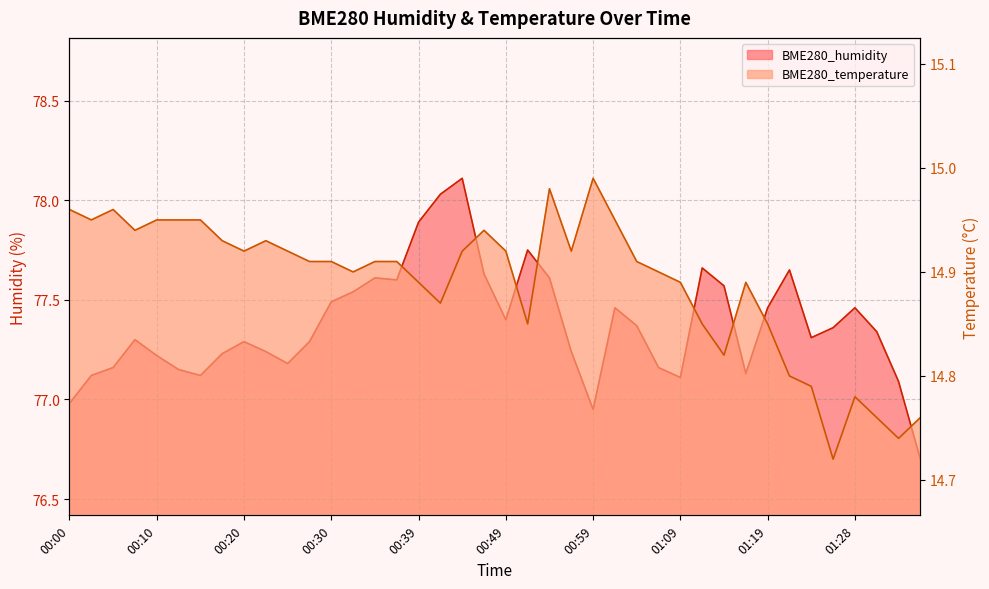

True or false: BME280_humidity and BME280_temperature intersect in this chart.

False